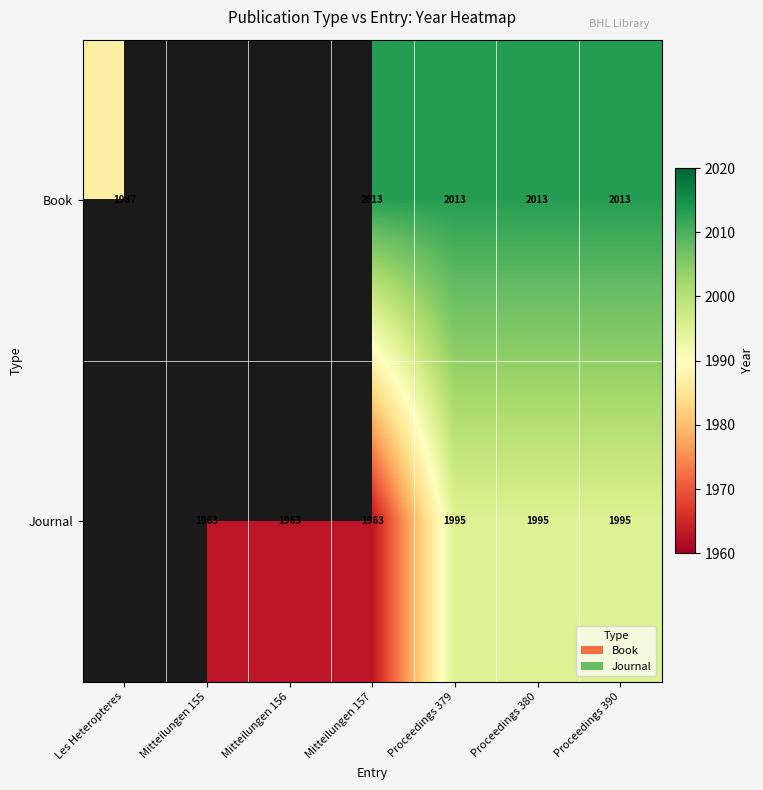

At which category is the sum across all series the highest?

Proceedings 379